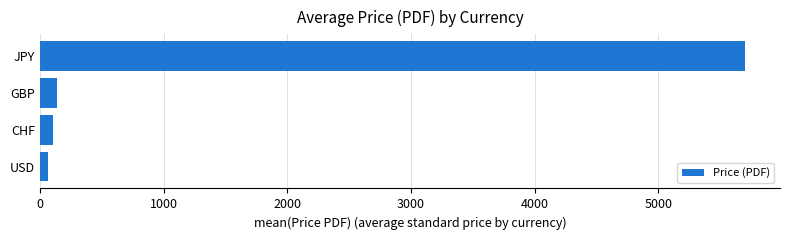

Which has a higher value, JPY or GBP?

JPY